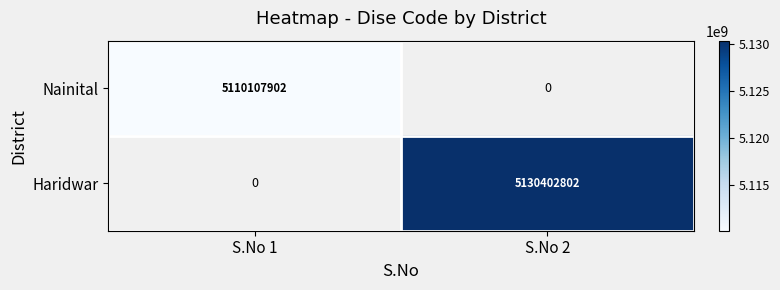

The Haridwar series shows 1582397705 at S.No 2. True or false?

False